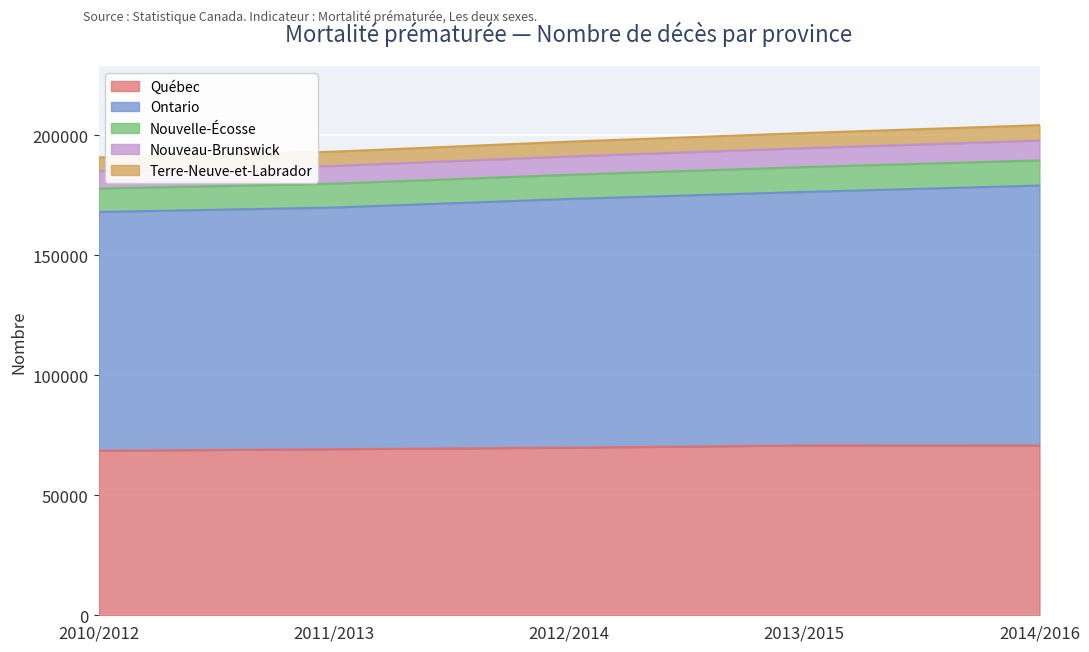

What is the total value across all series at 2012/2014?

197265